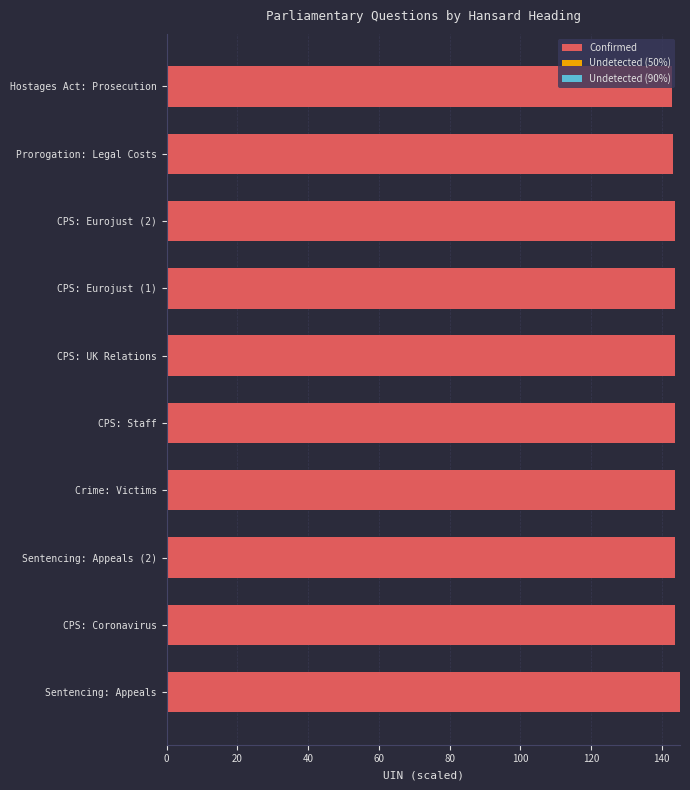

Is it true that Confirmed equals 145.2 at Sentencing: Appeals?

True